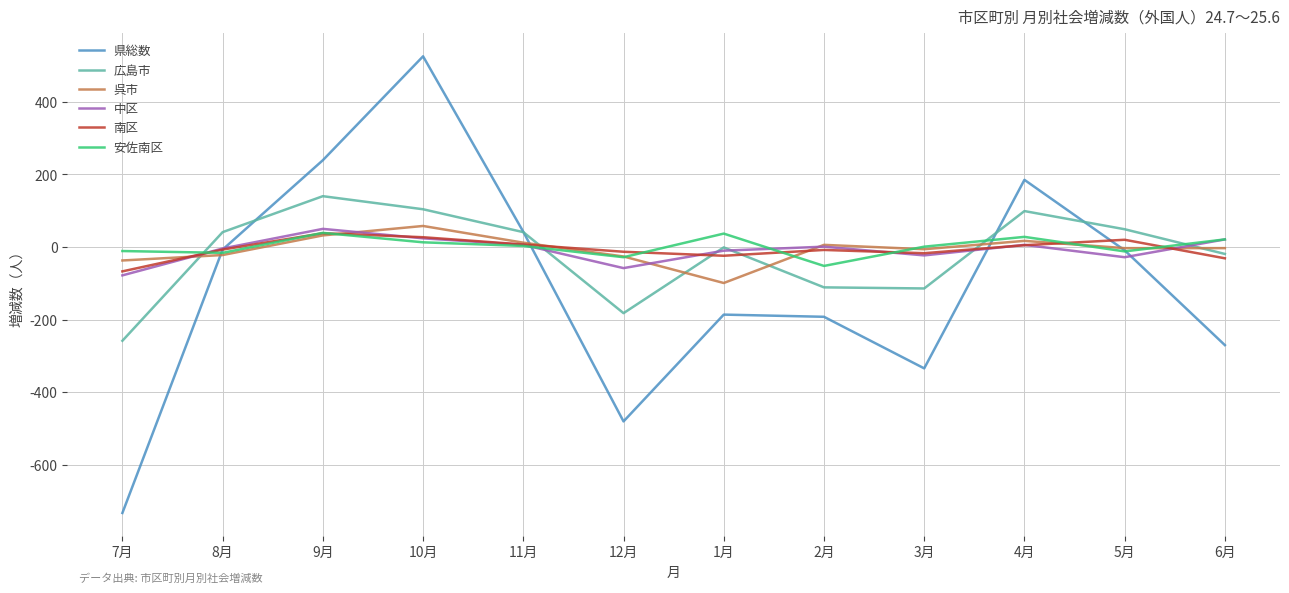

True or false: 中区 has a value of -10 at 1月.

True